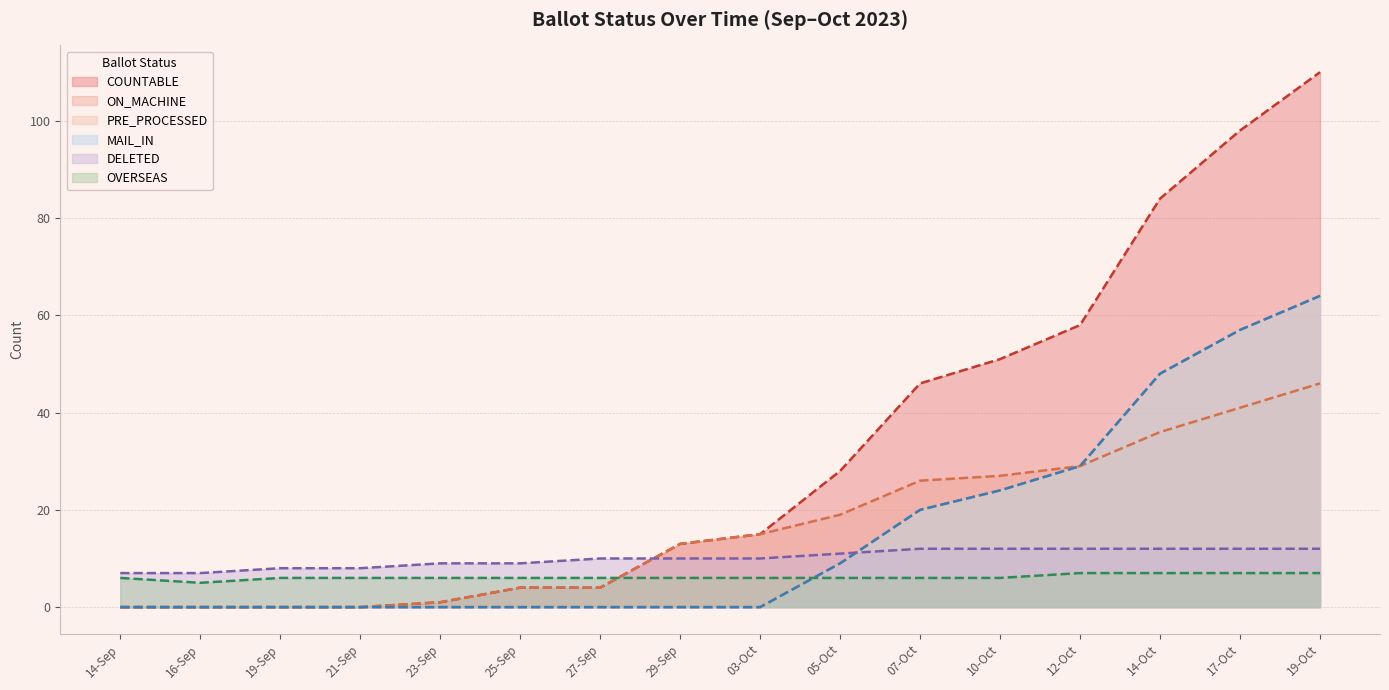

Does the chart have visible grid lines?

Yes